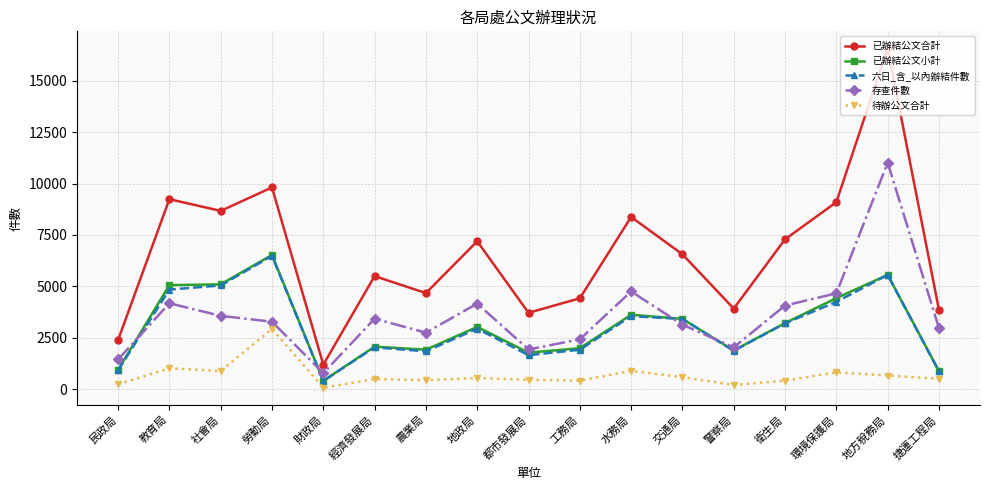

Is this an area chart (filled region under the line)?

No